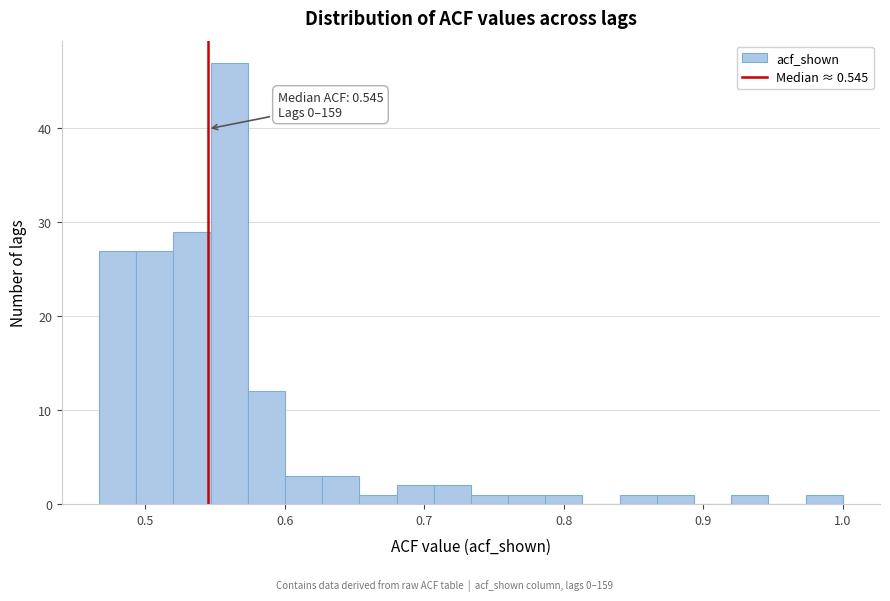

Read against the x-axis, roughly where is the centre of the tallest bar?

0.56